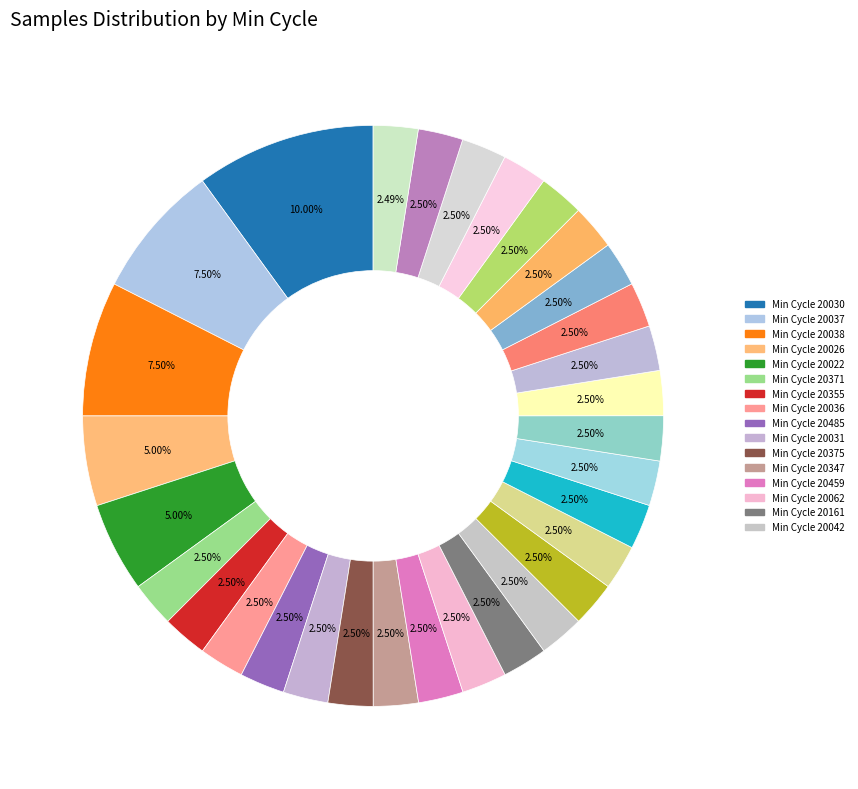

Is there any slice that represents more than half of the pie?

No